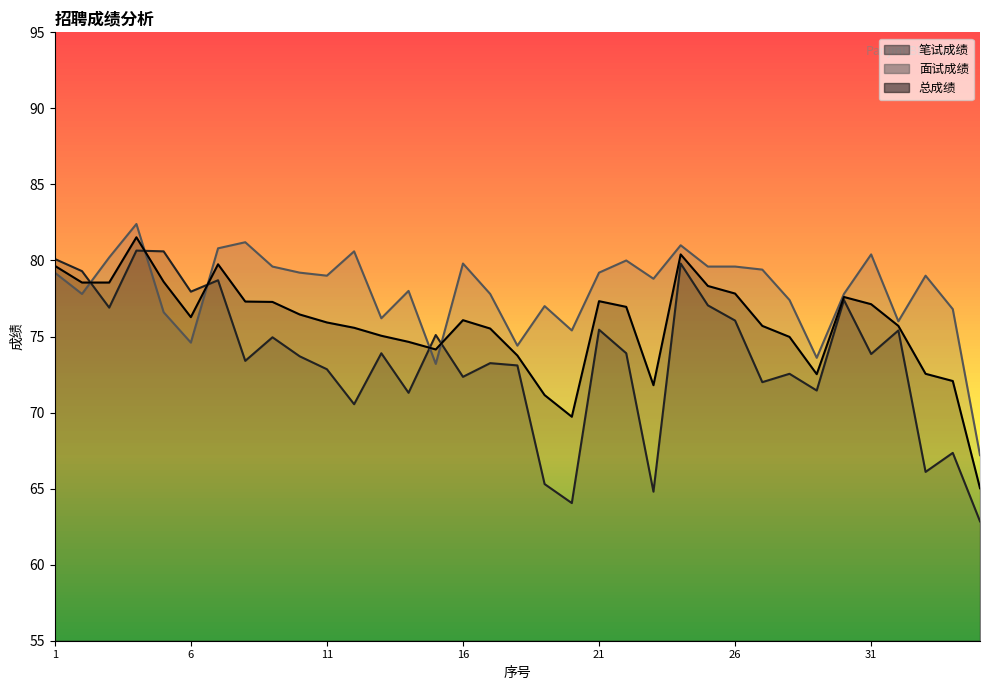

What is the minimum value for 总成绩?

65.0